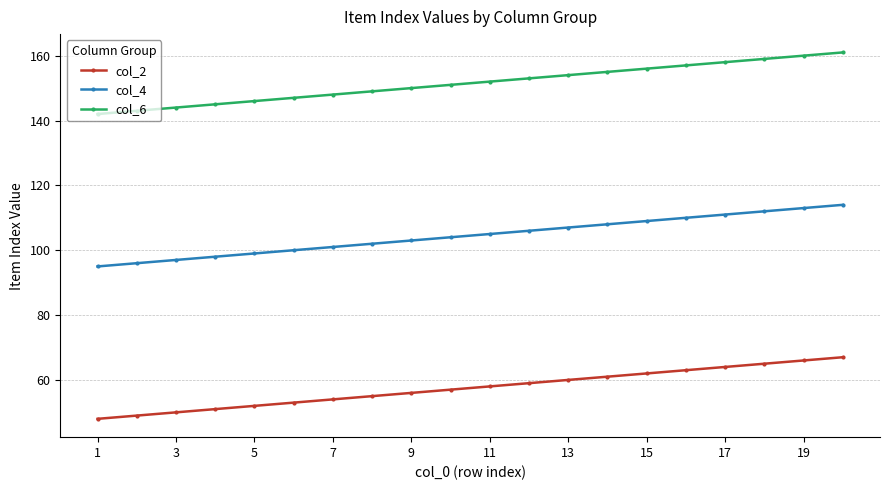

What is the minimum value for col_6?

142